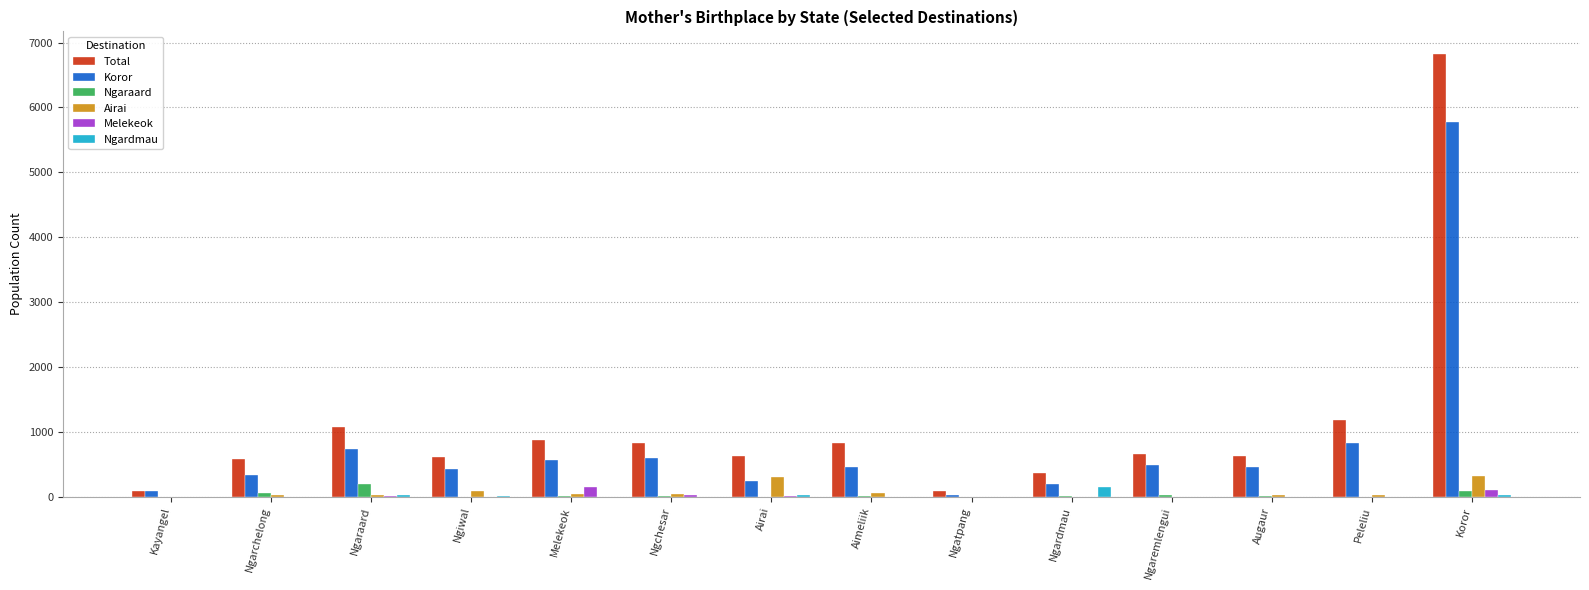

Are the bars horizontal?

No